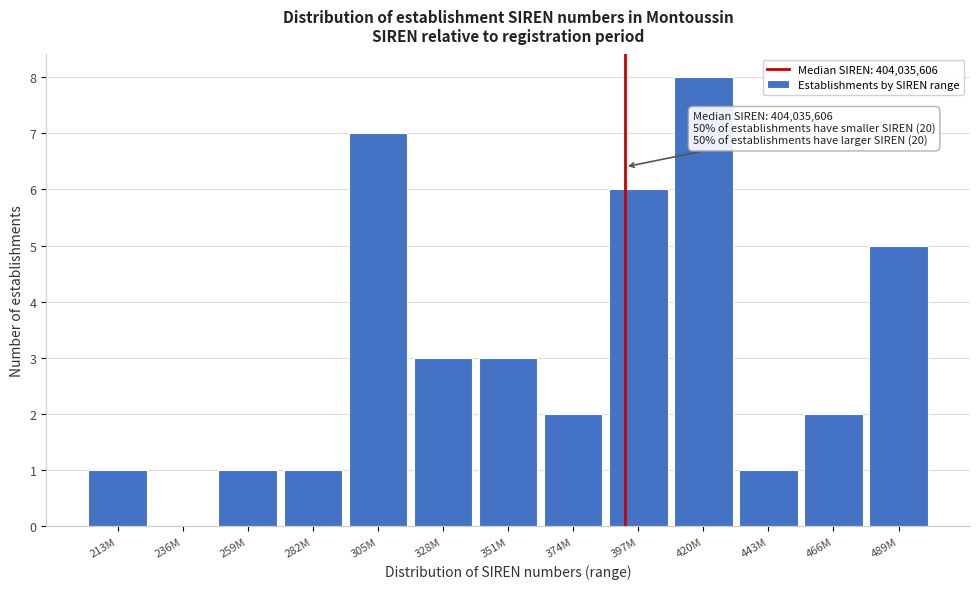

Reading right to left, transcribe all the data shown in this chart.

489M=5	466M=2	443M=1	420M=8	397M=6	374M=2	351M=3	328M=3	305M=7	282M=1	259M=1	236M=0	213M=1